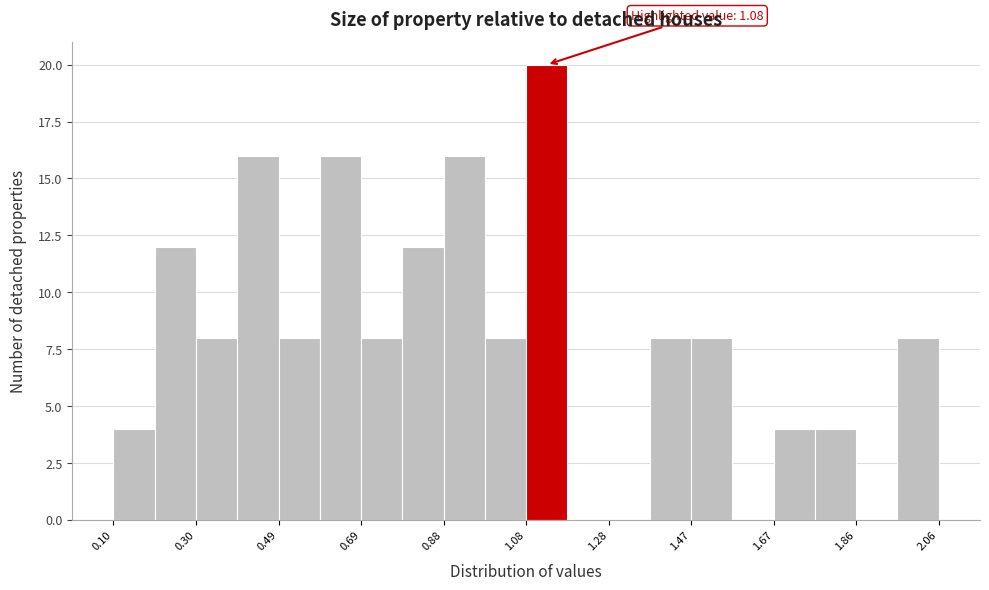

Over which range of the x-axis is the bar tallest?

1.080 to 1.178